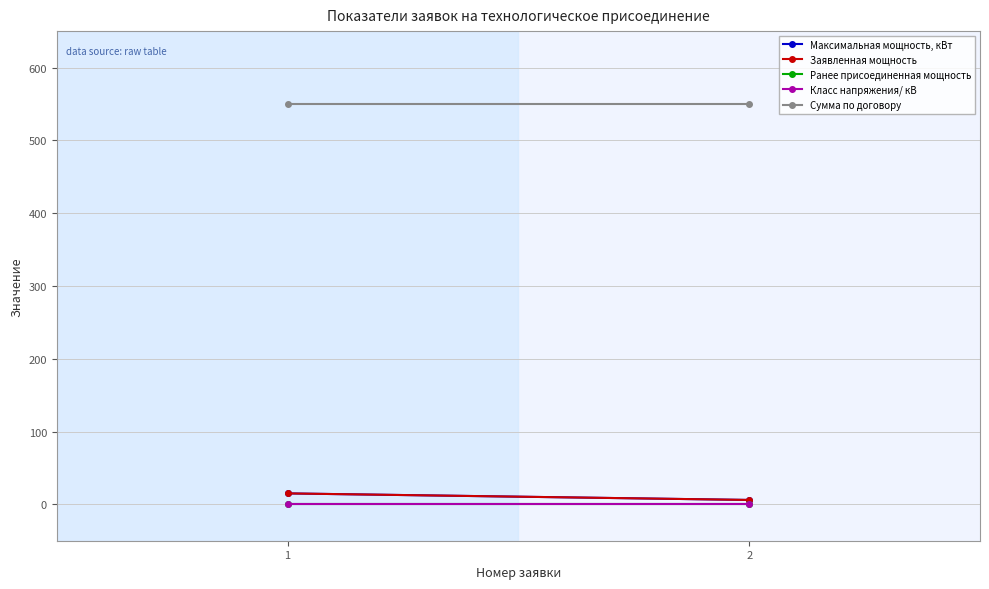

Reading right to left, transcribe all the data shown in this chart.

Максимальная мощность, кВт: 6.0	15.0
Заявленная мощность: 6.0	15.0
Ранее присоединенная мощность: 0.0	0.0
Класс напряжения/ кВ: 0.4	0.4
Сумма по договору: 550.0	550.0